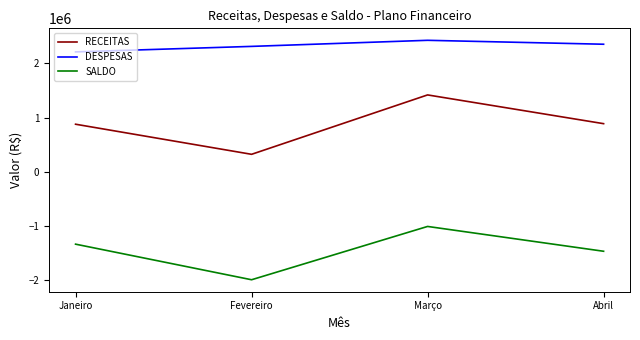

True or false: RECEITAS and DESPESAS intersect in this chart.

False